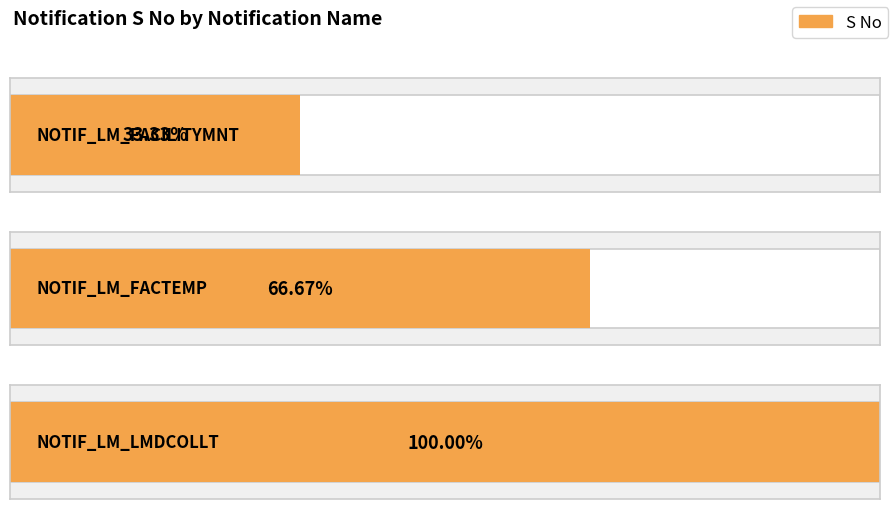

Are the bars grouped side by side (vs. stacked)?

No